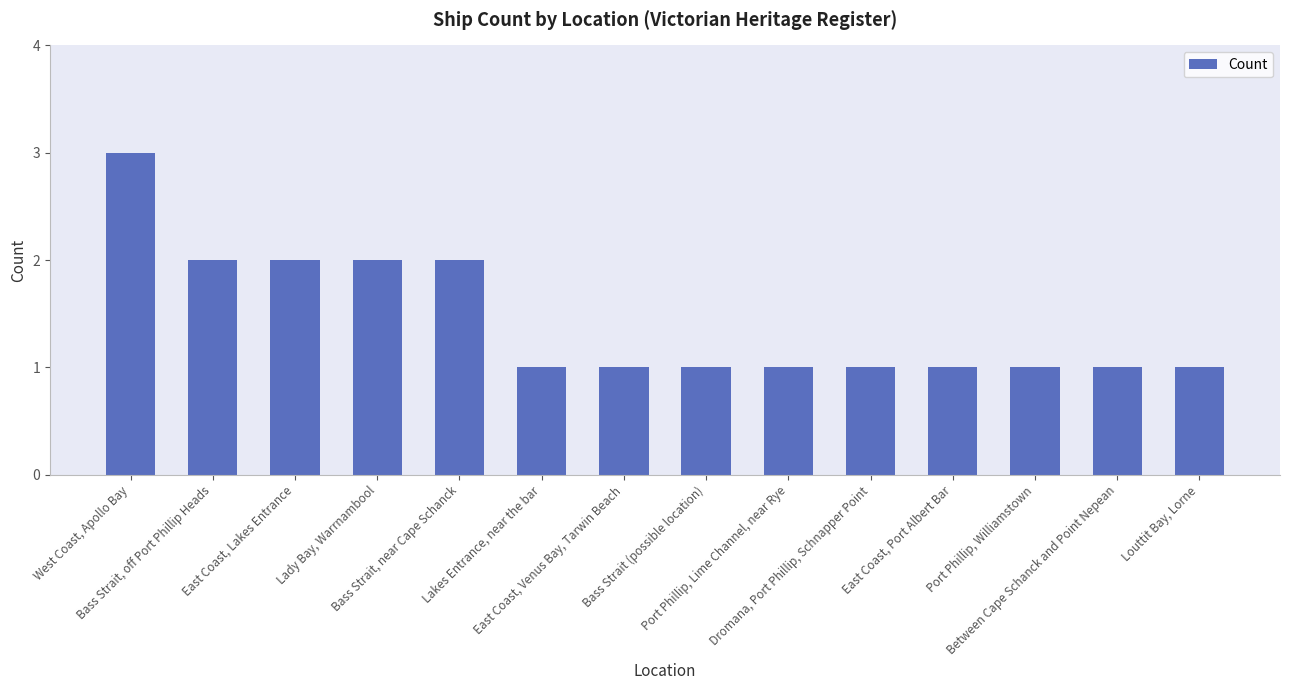

What is the value of the 14th bar from the left?

1